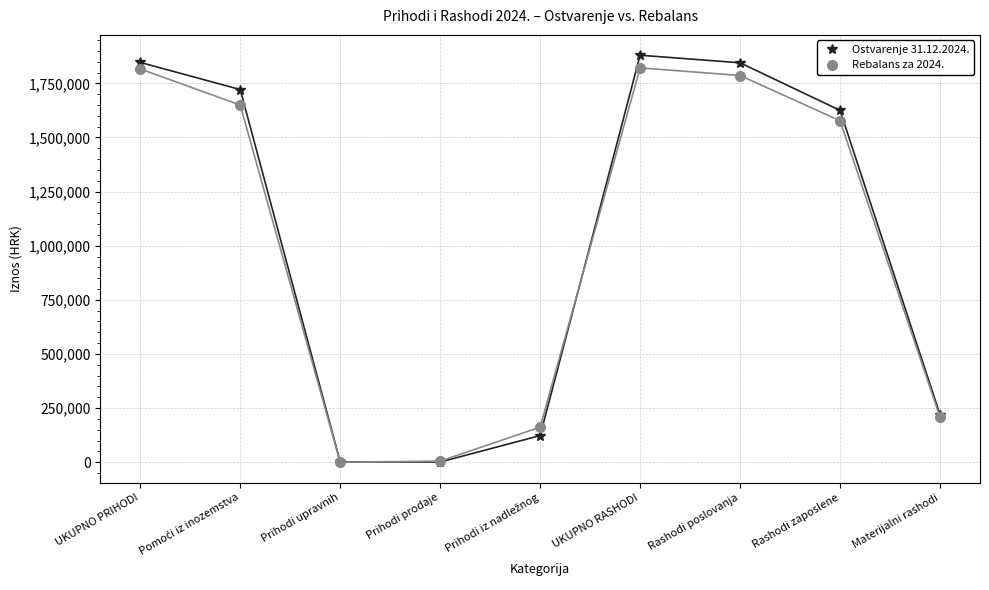

The Rebalans za 2024. series shows 1786179.6 at Rashodi poslovanja. True or false?

True